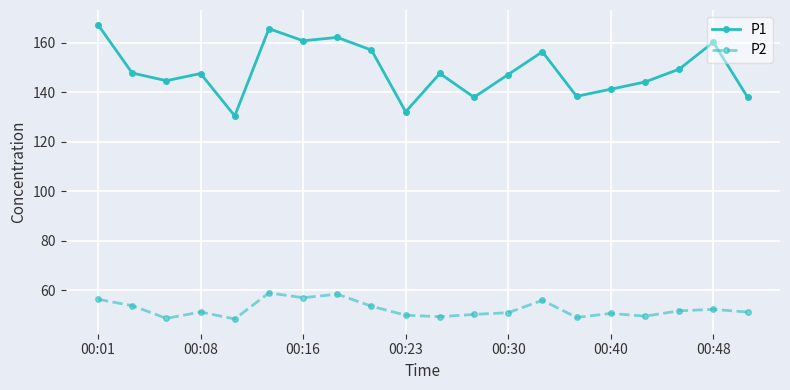

How many lines are shown in the chart?

2